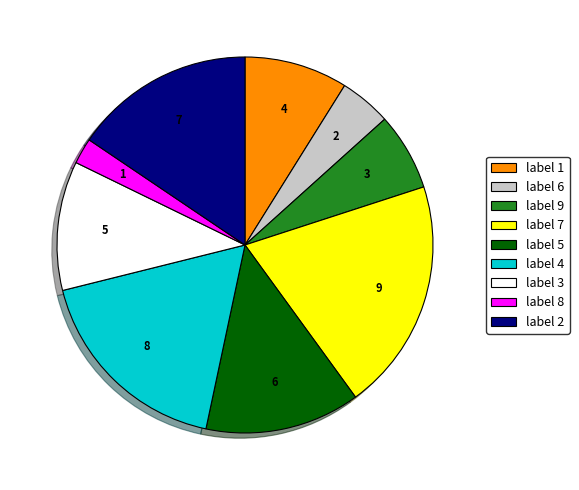

Approximately how many times larger is the value at label 9 compared to label 6?

1.5